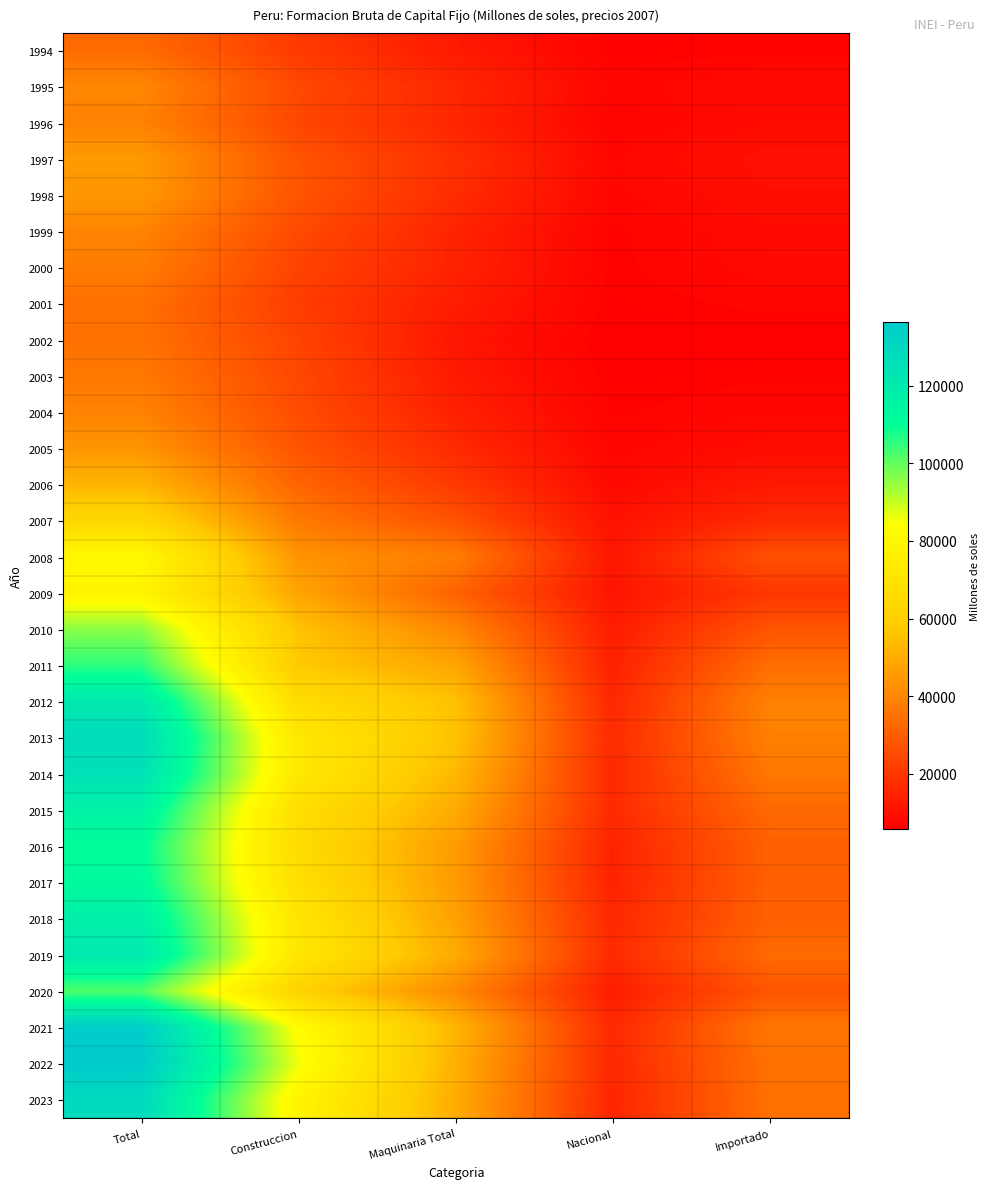

What is the total value across all series at Importado?

638831